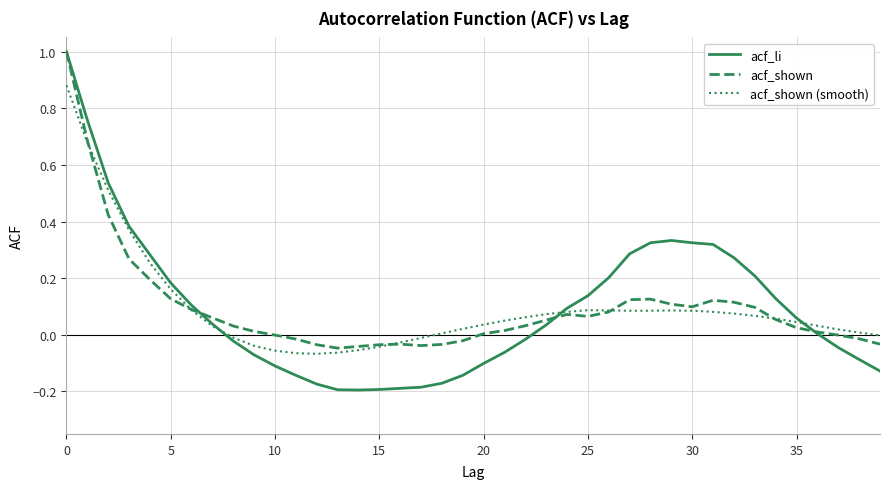

What is the highest value of the acf_shown series?

1.0